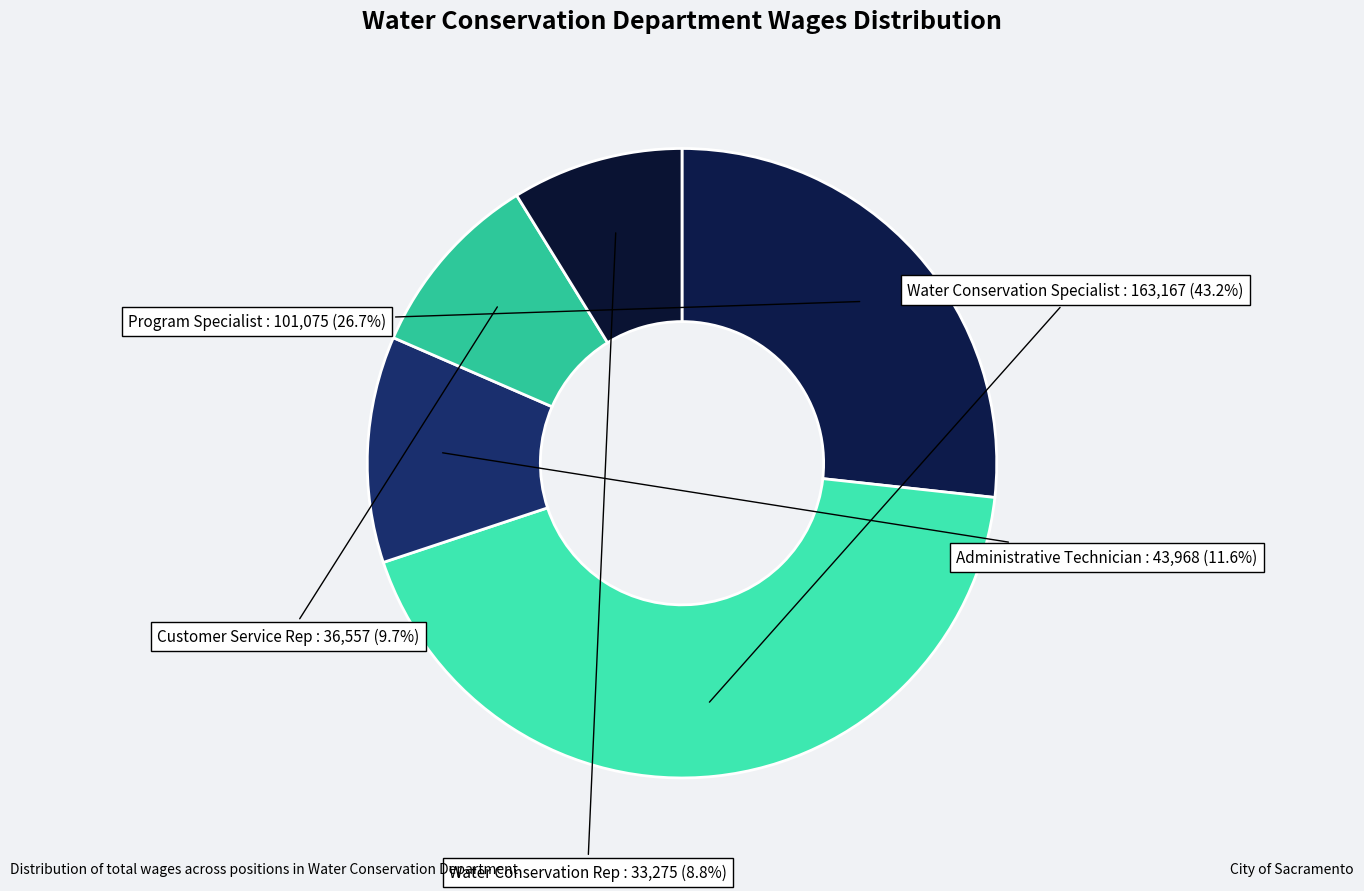

Which has a higher value, Customer Service Rep or Program Specialist?

Program Specialist